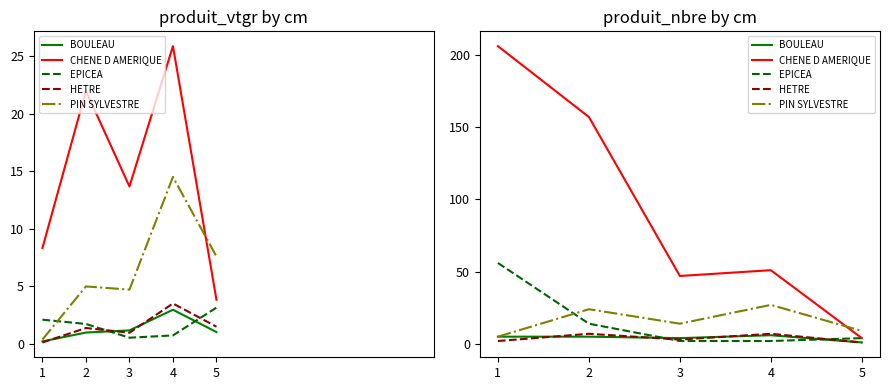

List the labels in order of CHENE D AMERIQUE value, smallest first.

5, 3, 4, 2, 1